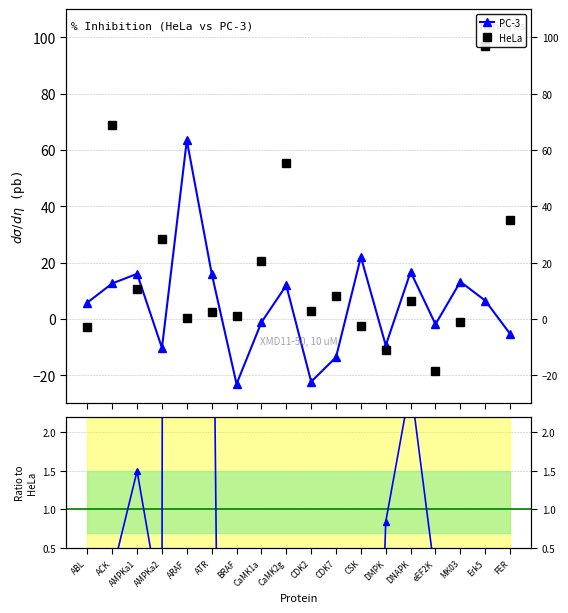

True or false: Ratio PC-3/HeLa has a value of 0.1 at eEF2K.

True